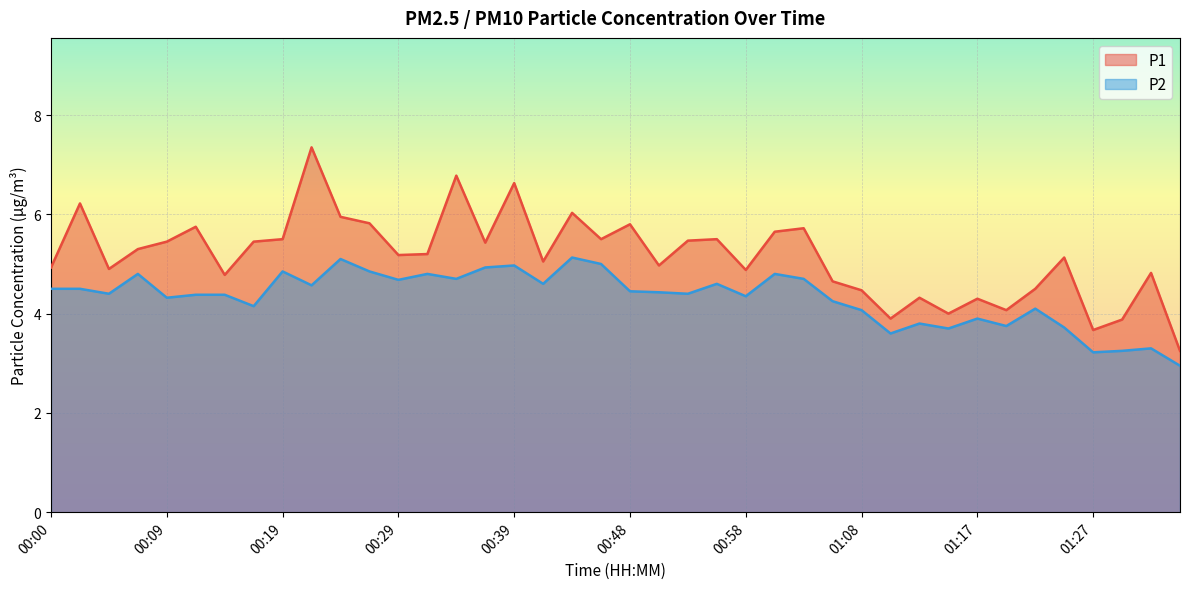

How many values in the P1 series are below 5?

17